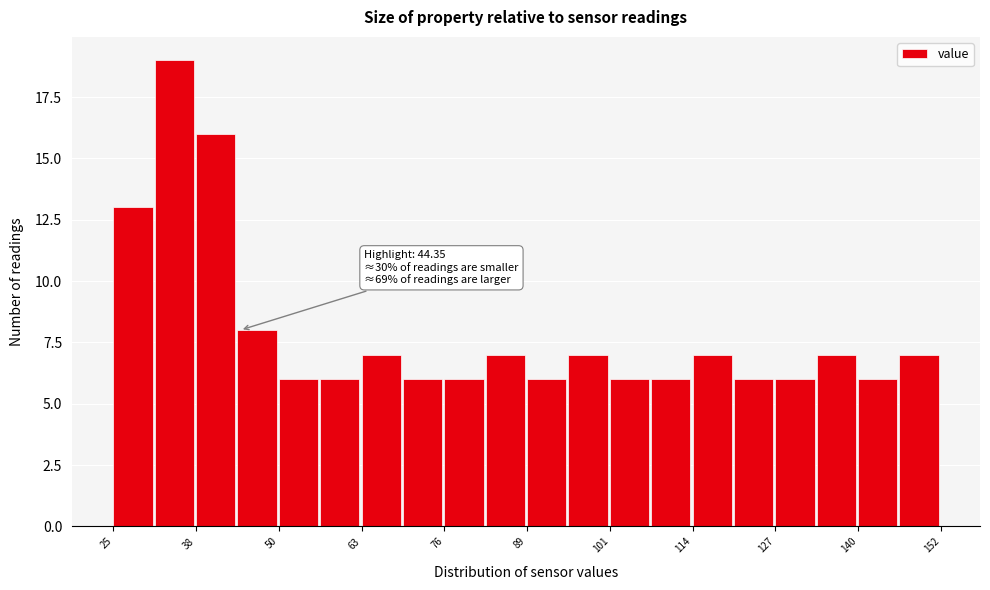

Read against the x-axis, roughly where is the centre of the tallest bar?

34